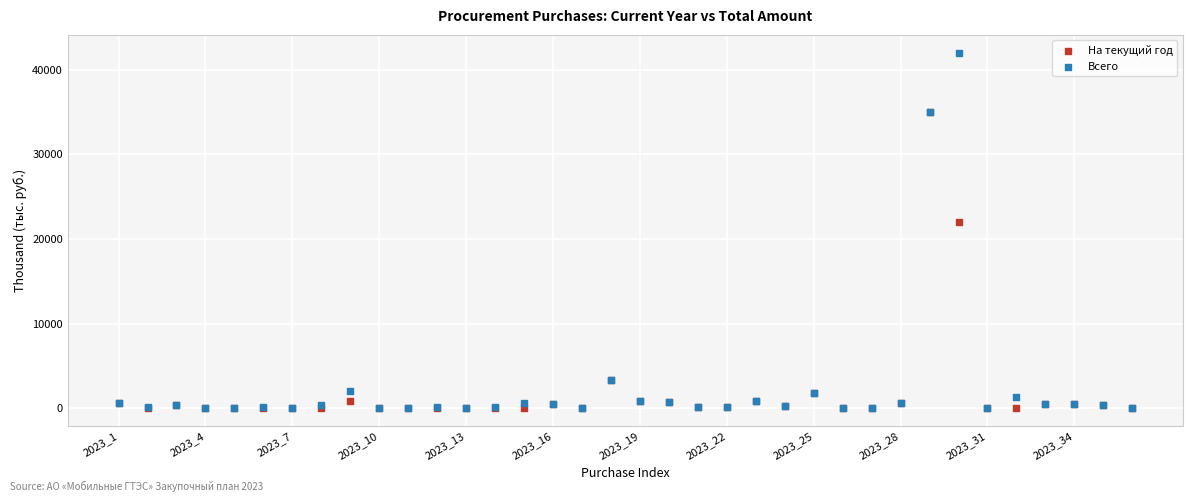

What are all the series names shown in the legend?

На текущий год, Всего